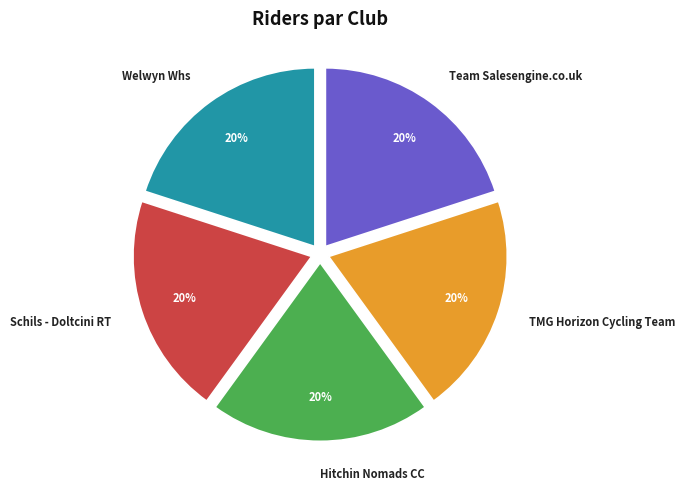

The Schils - Doltcini RT slice represents 6% of the pie. True or false?

False